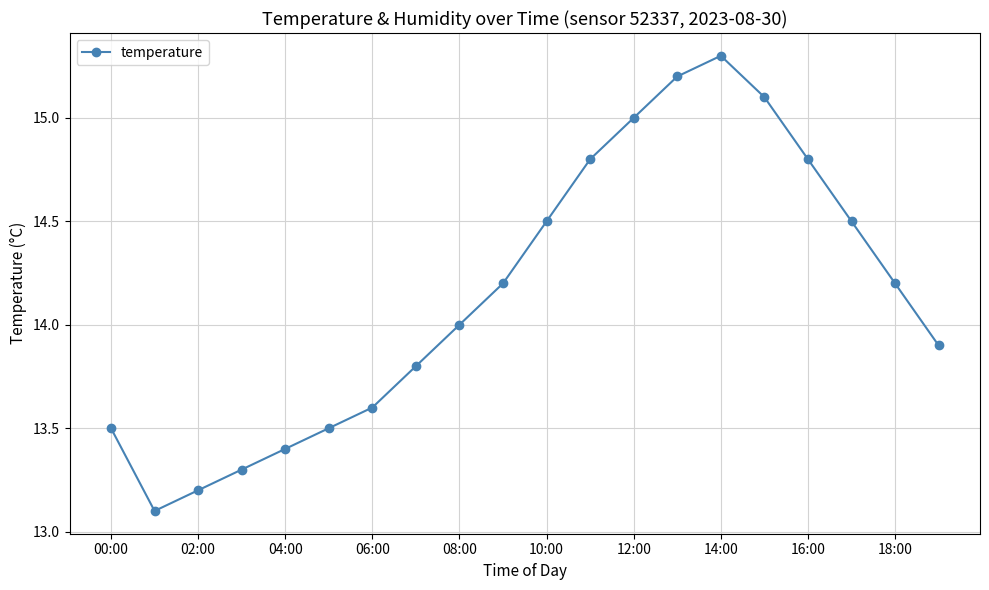

How many points are lower than both their immediate neighbors (excluding endpoints)?

1